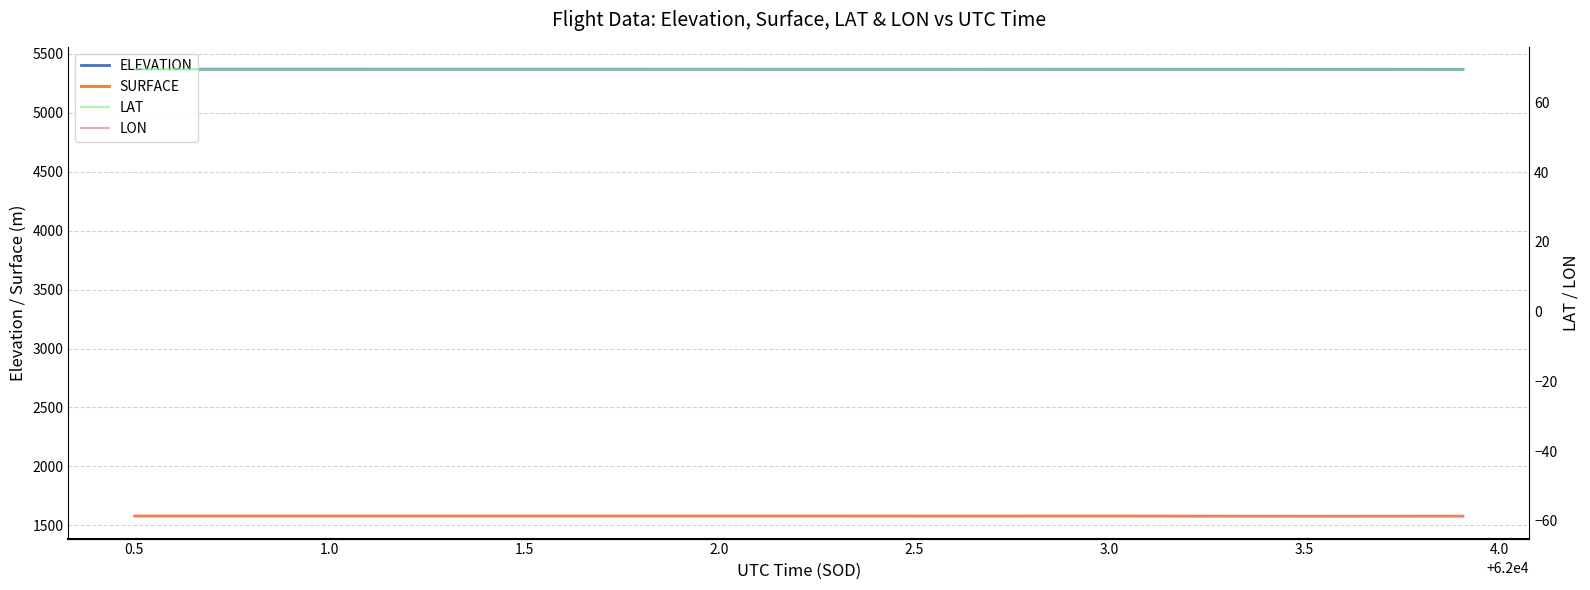

True or false: LAT and ELEVATION cross at least once.

False